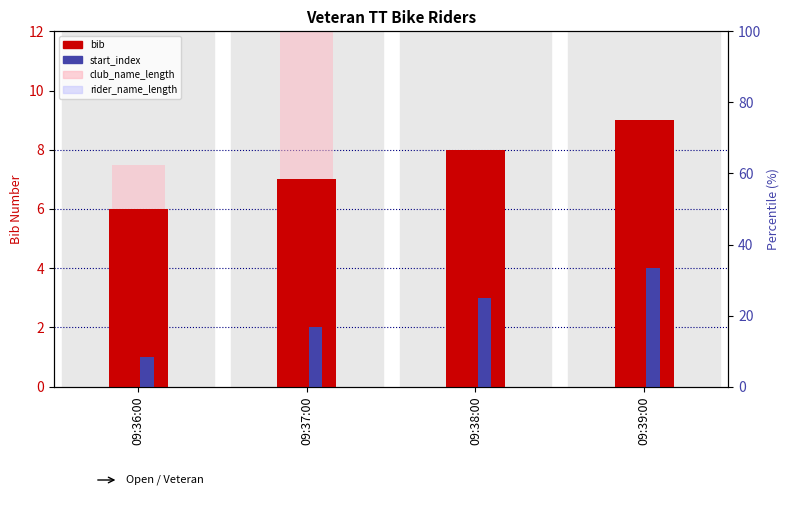

At how many categories does at least one series exceed 12?

1